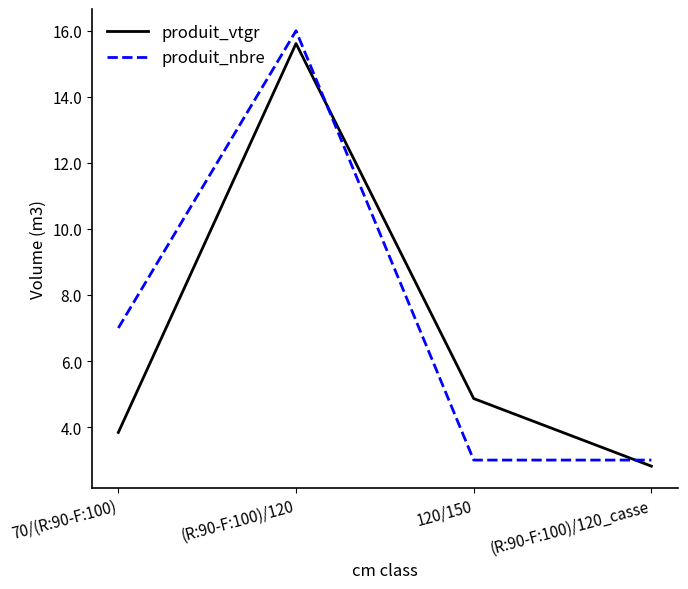

What are all the series names shown in the legend?

produit_vtgr, produit_nbre